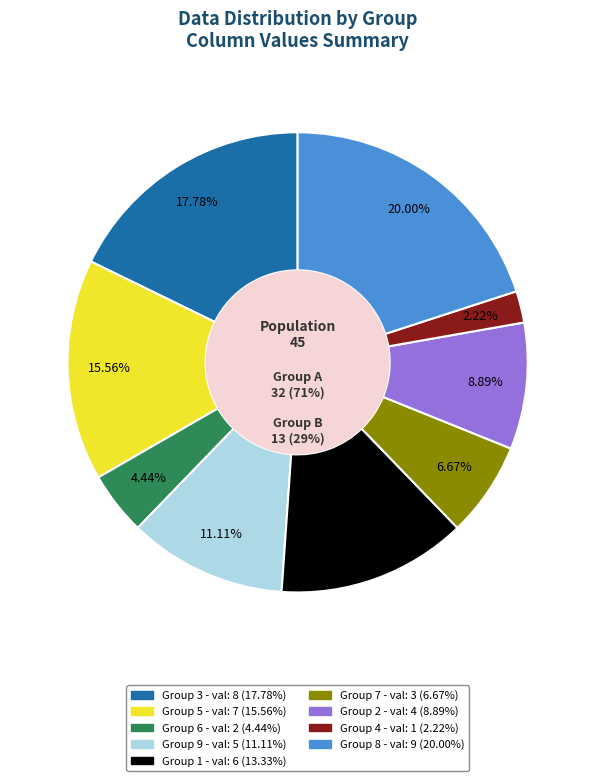

To the nearest percent, what portion does 4 represent?

2%